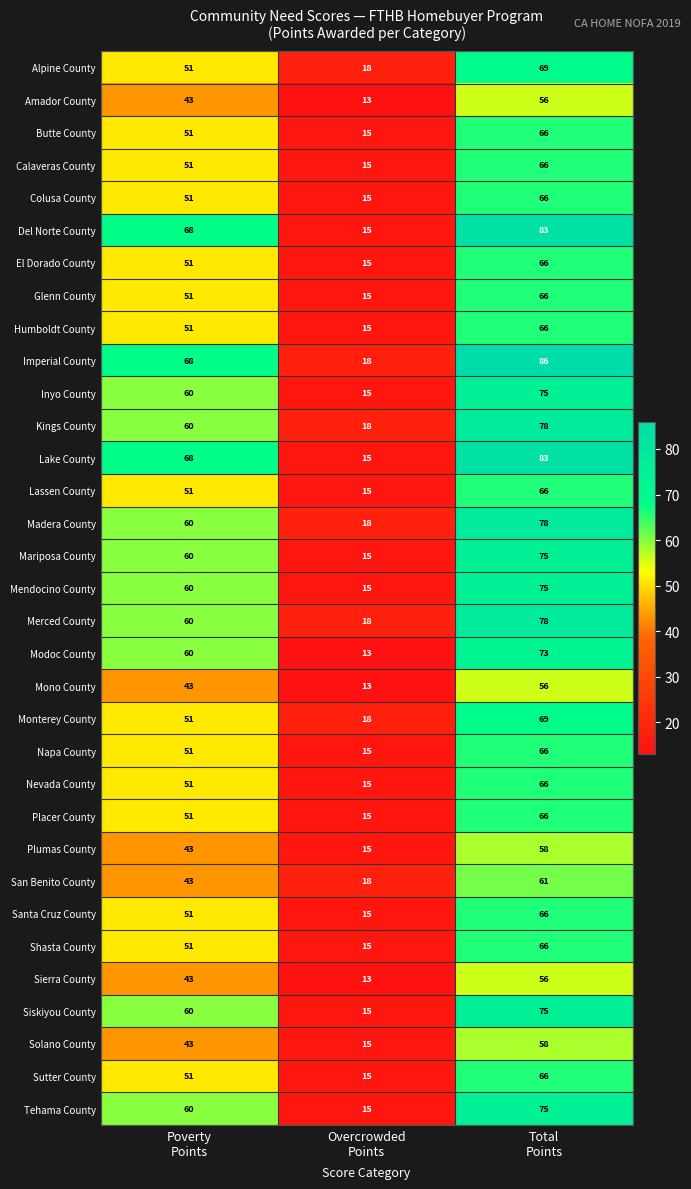

What is the maximum value shown in the chart?

86